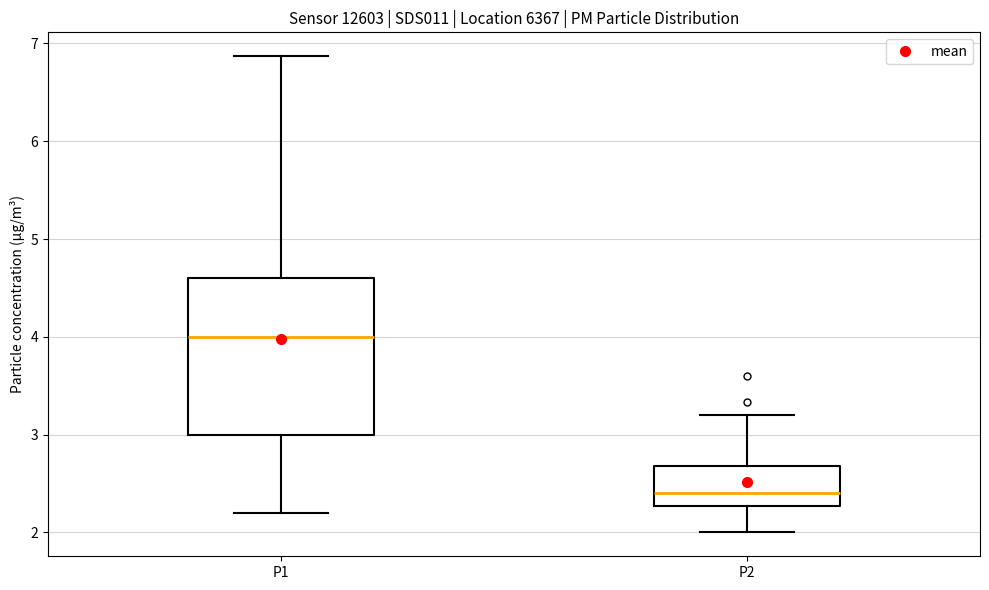

Reading left to right, transcribe this box plot: for each box, give where its median line is, the range the box spans, and where its two whiskers end, as read against the y-axis. The values are not printed on the chart, so give them approximately, as read against the axis.

P1: median 4.0, box 3.0 to 4.6, whiskers 2.2 to 6.9
P2: median 2.4, box 2.3 to 2.7, whiskers 2.0 to 3.2